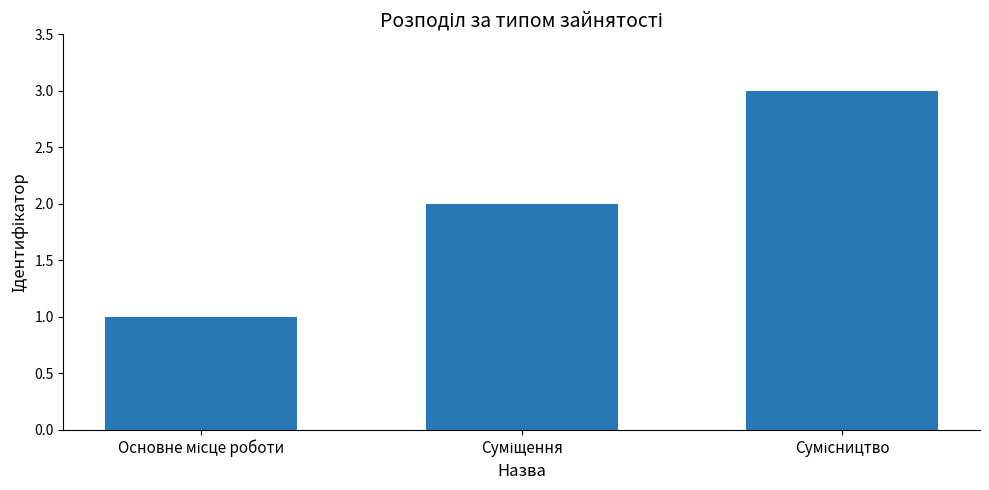

What is the average value?

2